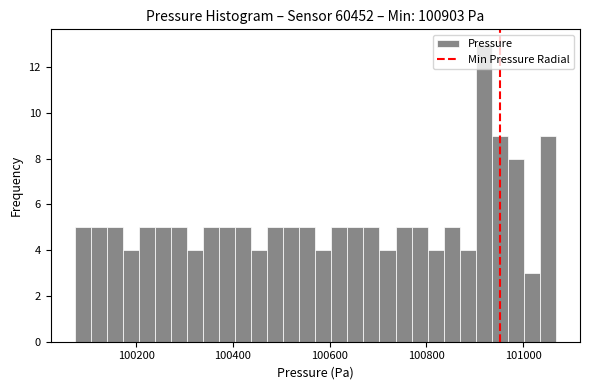

Read against the x-axis, roughly where is the centre of the tallest bar?

100920